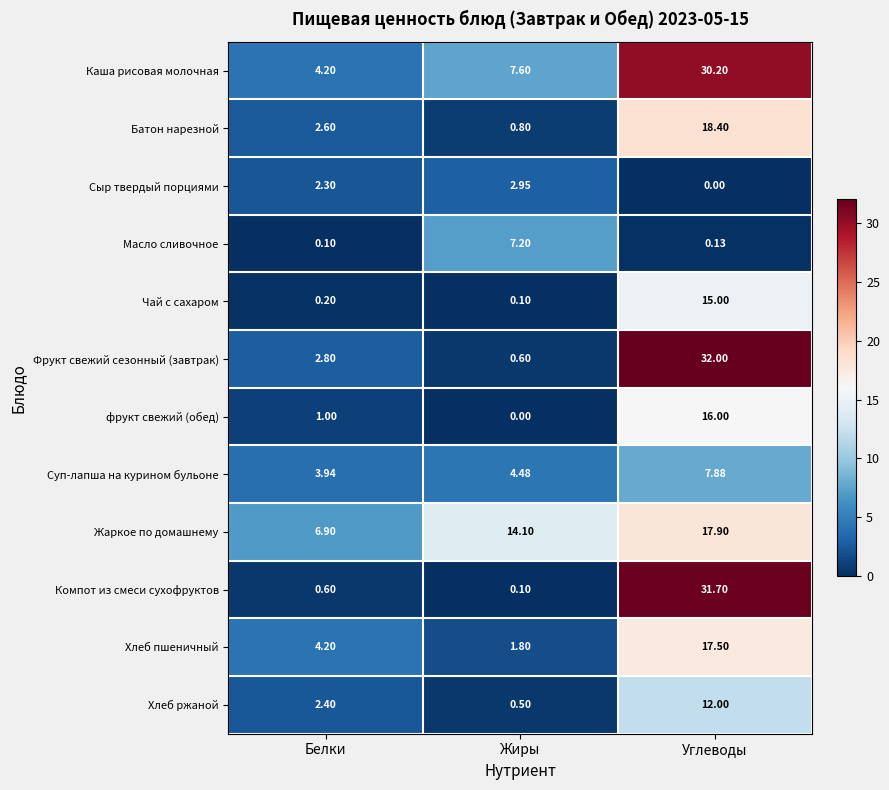

Is the value of Батон нарезной at Жиры greater than the value of Компот из смеси сухофруктов at Углеводы?

No